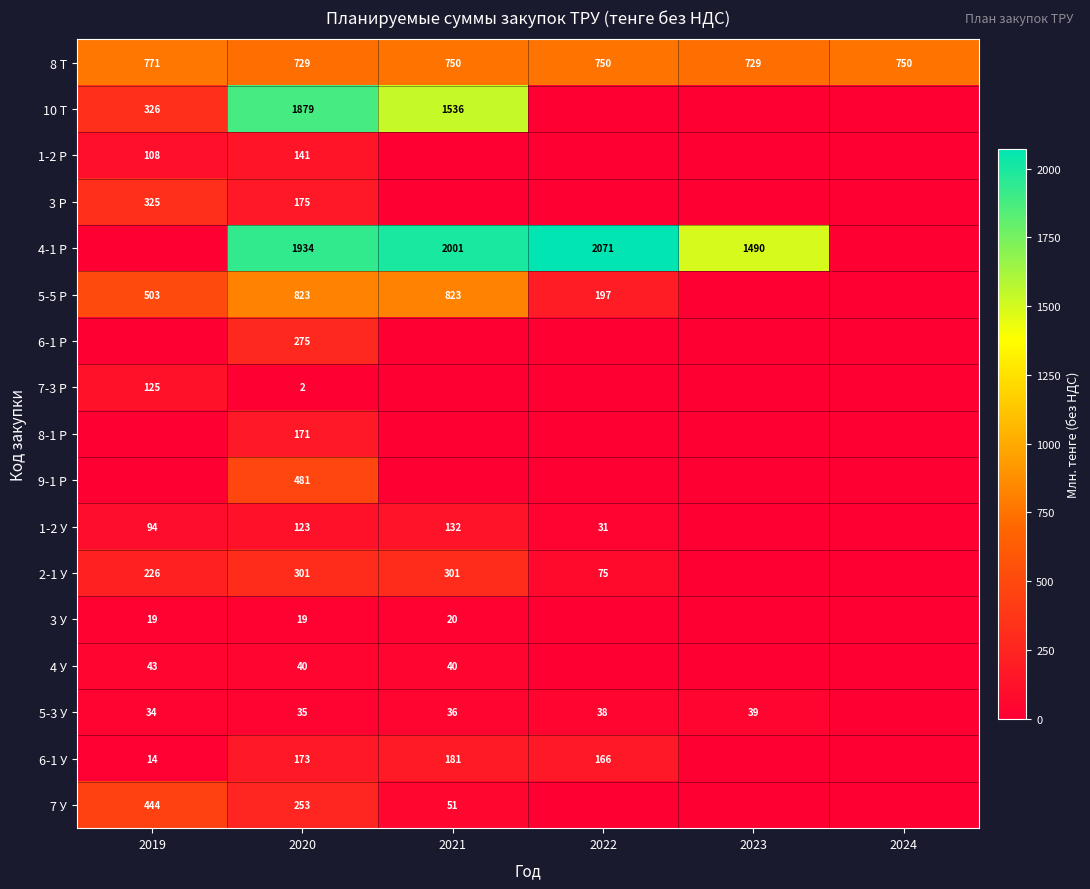

Count the number of data series in this chart.

17